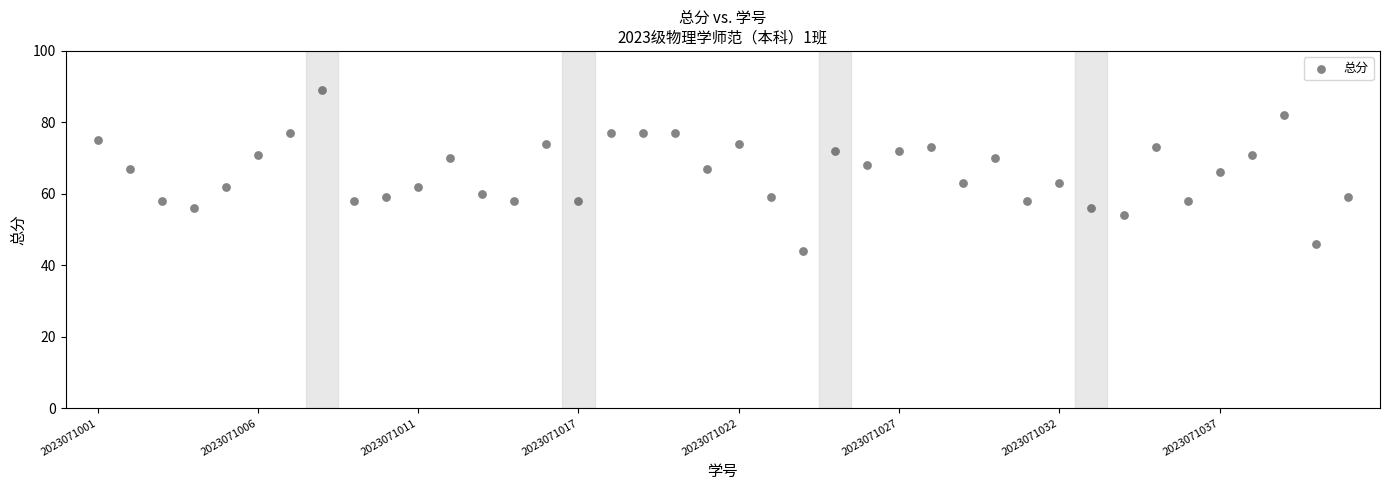

What is the range of X values (max minus min)?

39